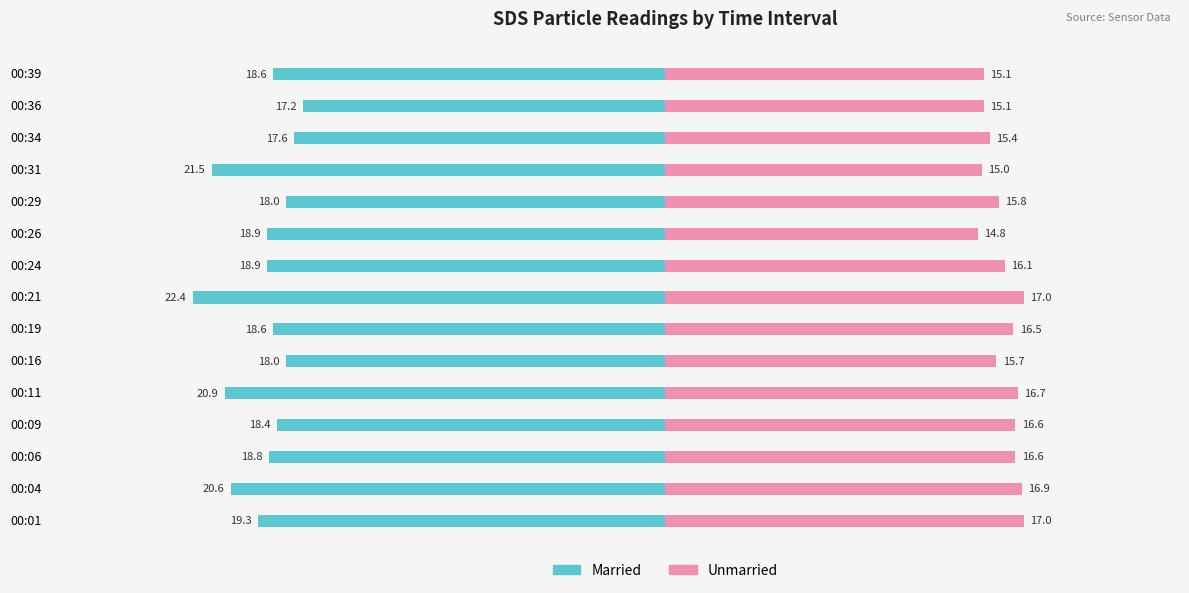

What is the average value of the Unmarried series?

16.0